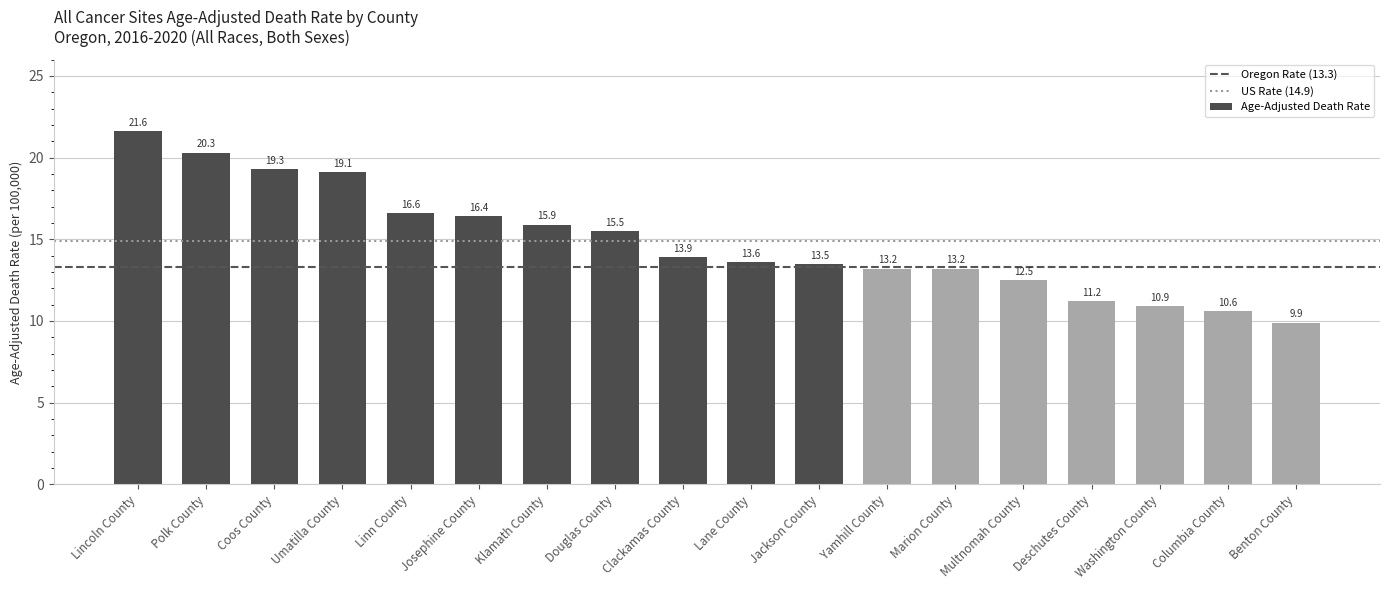

Is it true that the value at Marion County is 20.6?

False